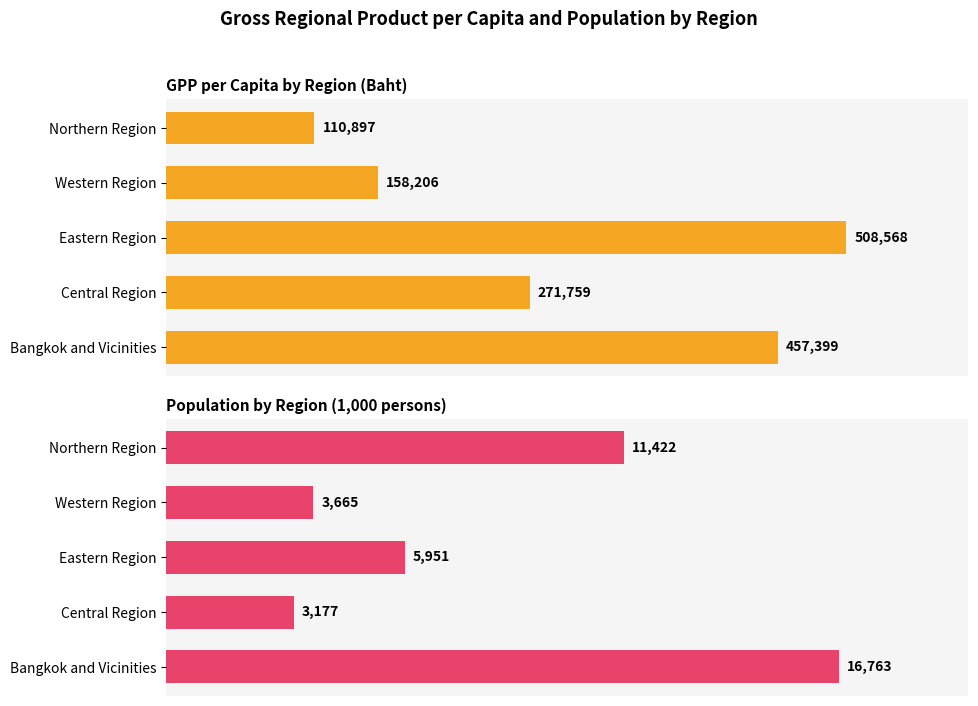

What is the sum of all Population (1,000 persons) values?

40978